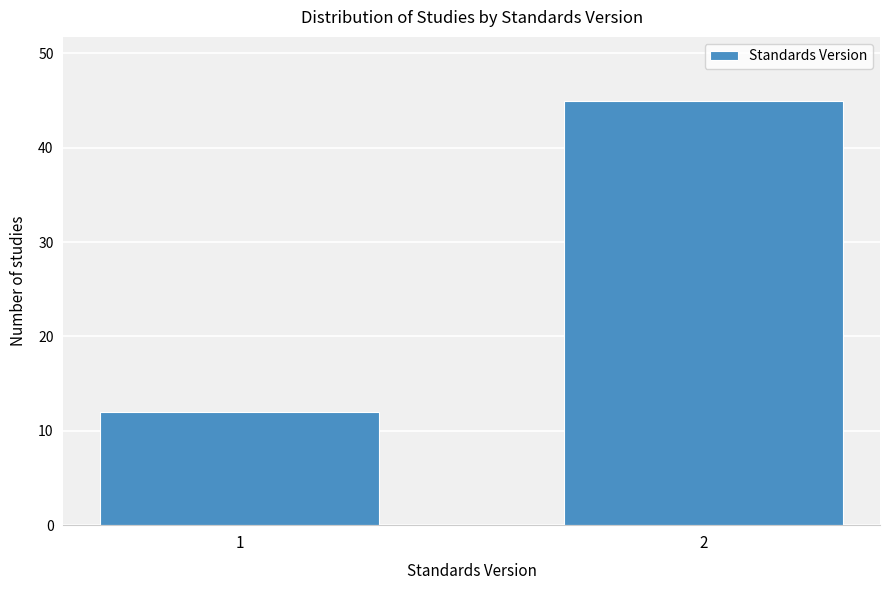

Reading right to left, list all the values displayed in this chart.

2=45	1=12